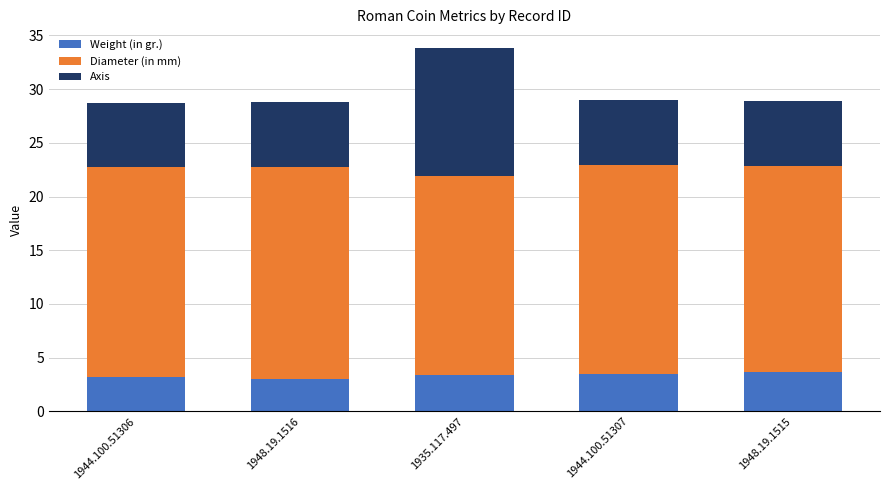

What is the total value across all series at 1935.117.497?

33.9